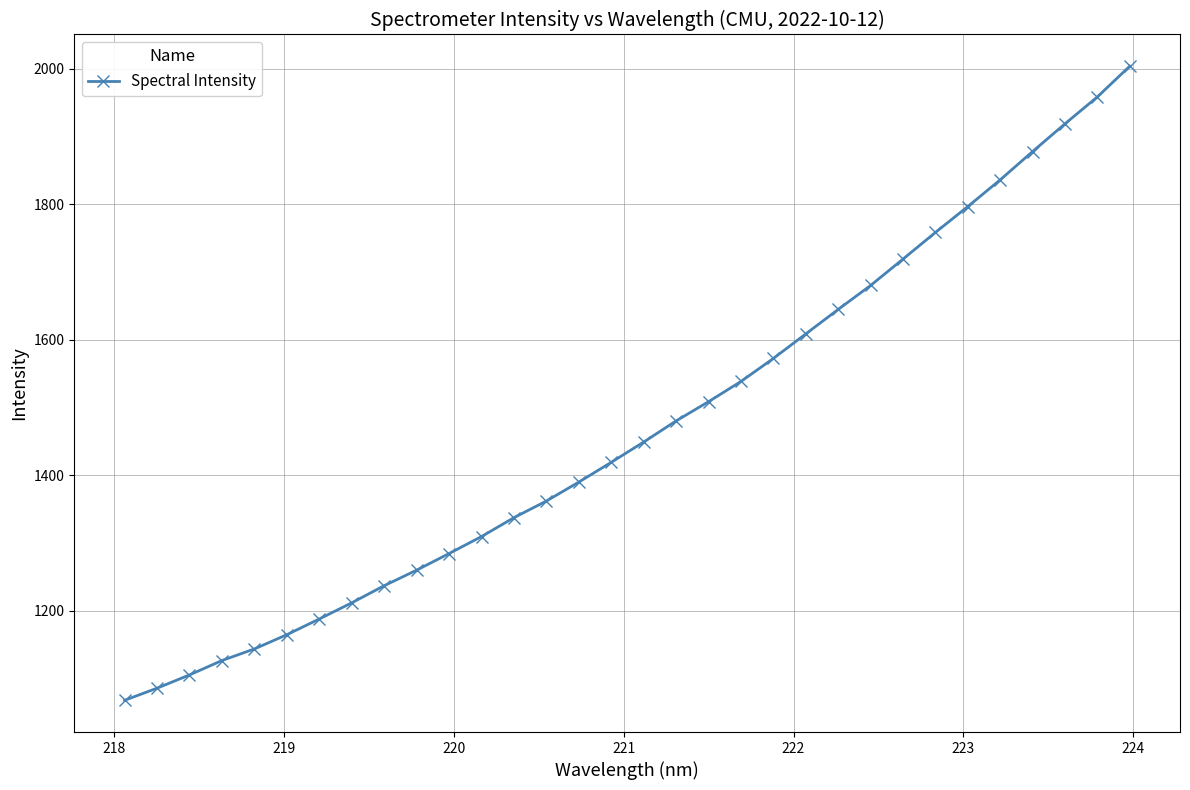

Does the chart have visible grid lines?

Yes